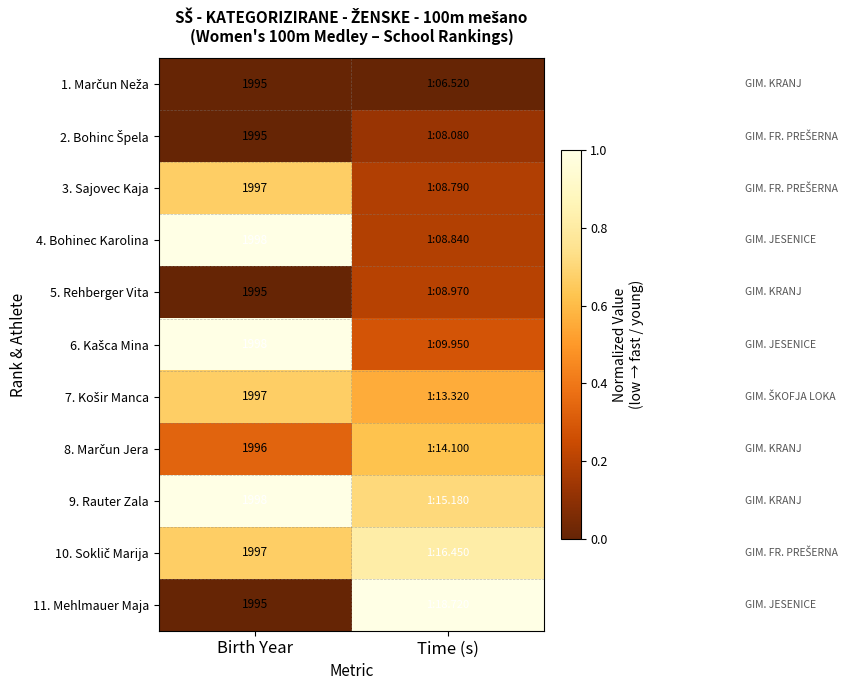

What is the difference between the 11. Mehlmauer Maja values at Time (s) and Birth Year?

1.0